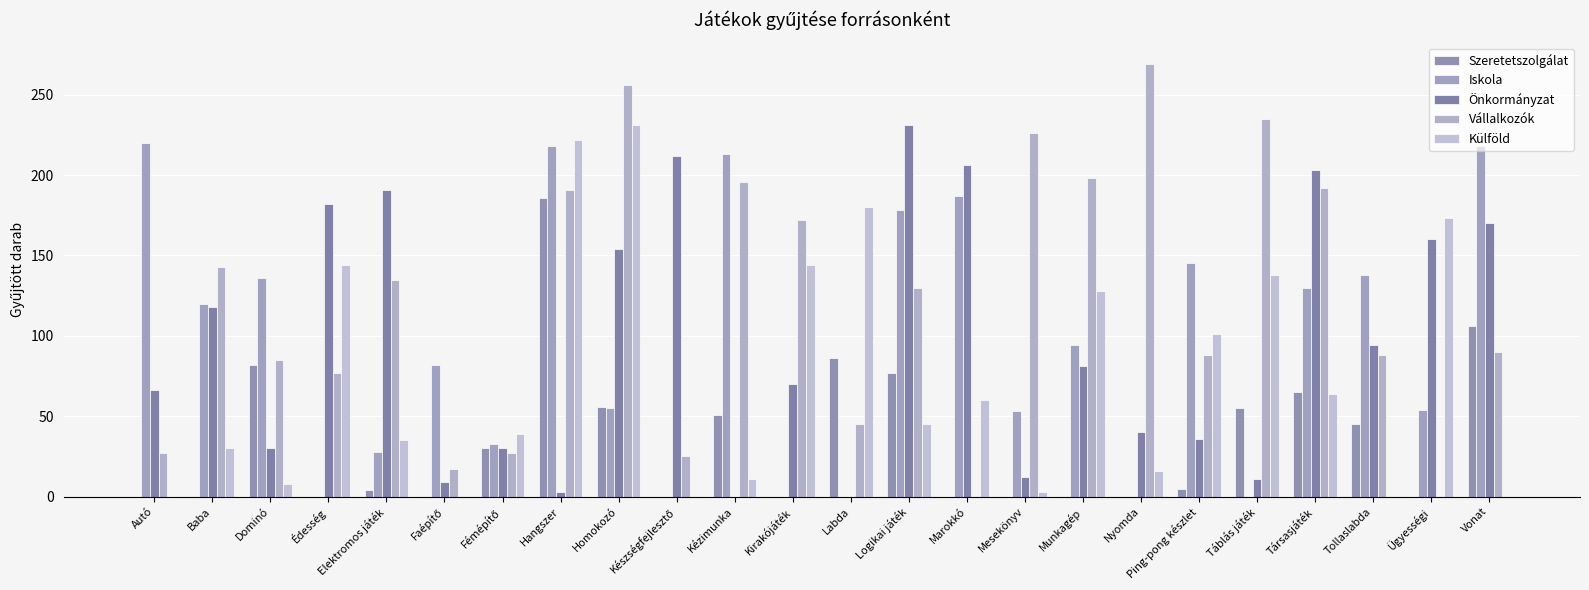

True or false: Szeretetszolgálat has a value of 82 at Mesekönyv.

False